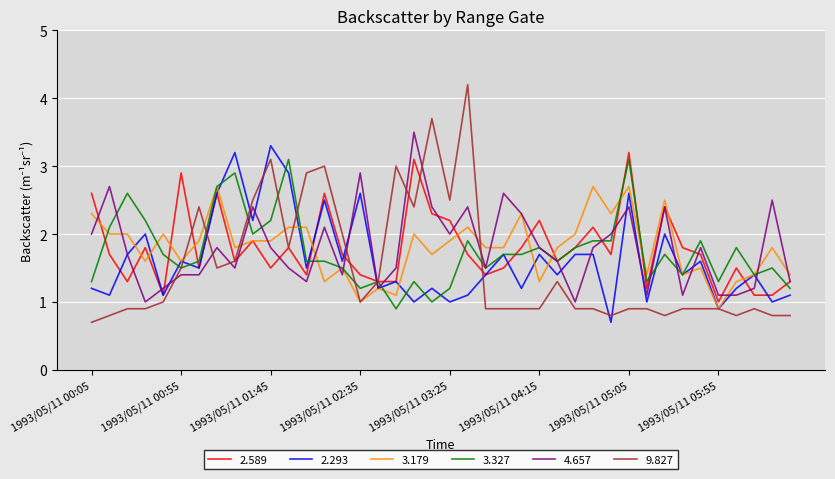

Which series ends up on top after the final intersection of 4.657 and 9.827?

4.657